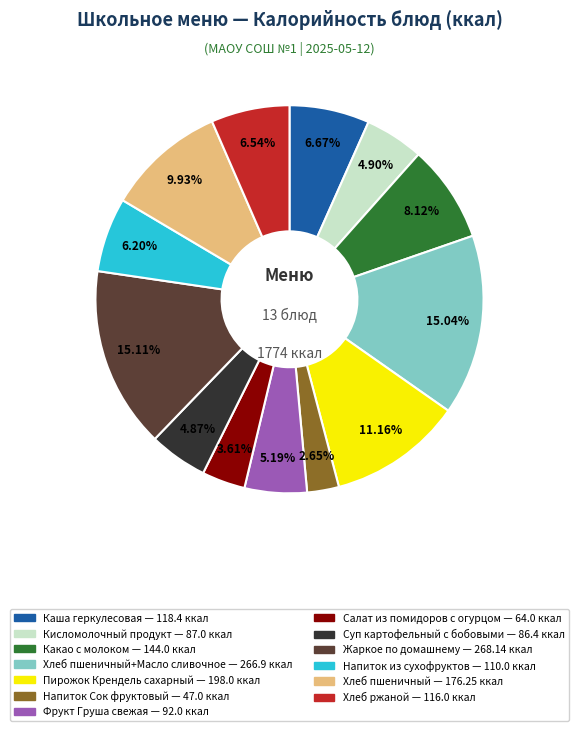

Is there any slice that represents more than half of the pie?

No